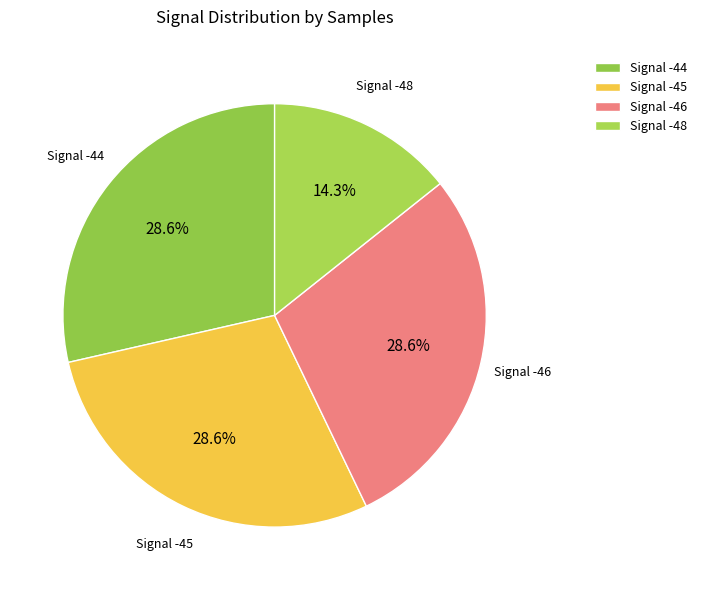

What is the smallest slice in the pie chart?

Signal -48